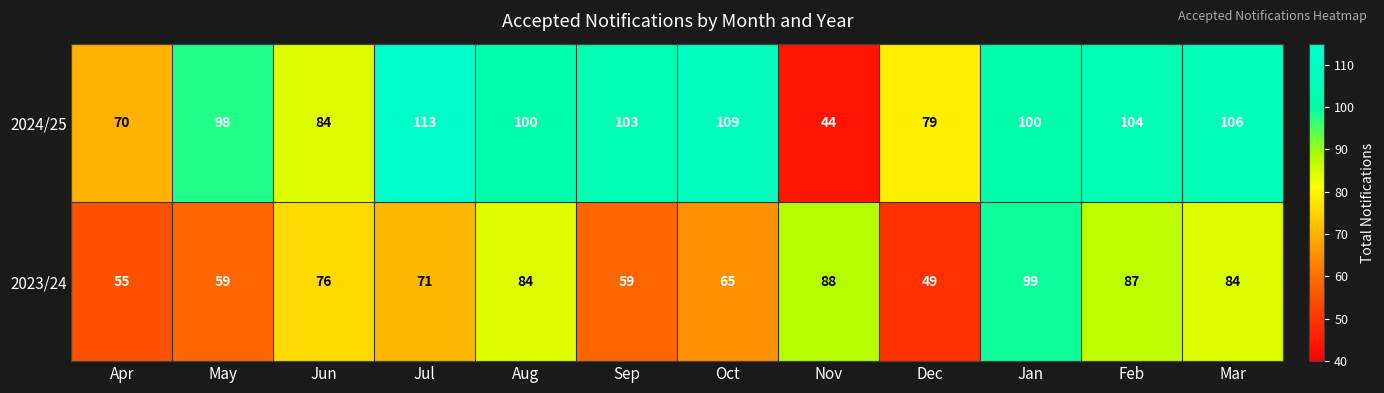

Where does the 2024/25 series first go above 100?

Jul